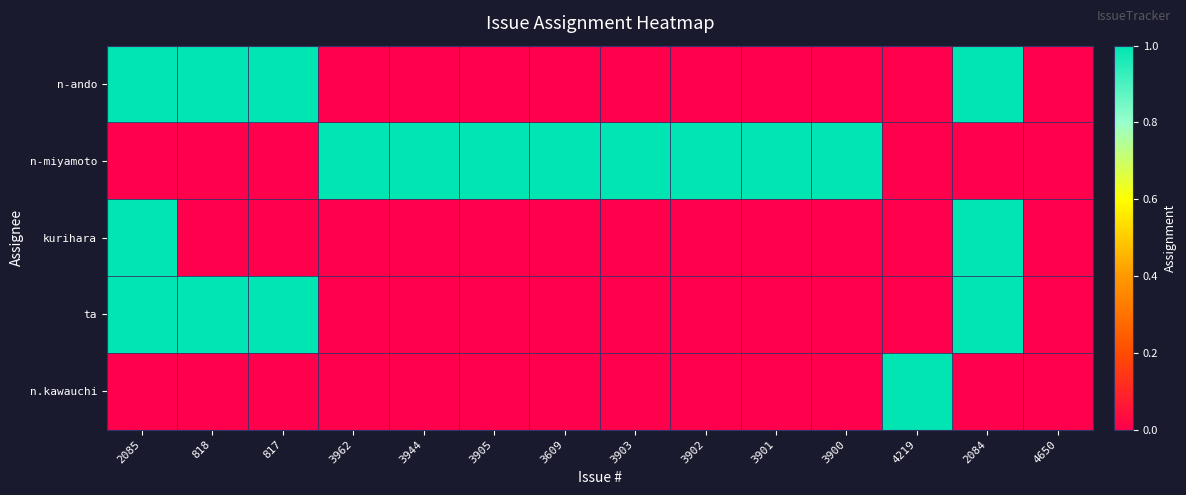

Between 2085 and 3609, which series saw the biggest shift?

n-ando